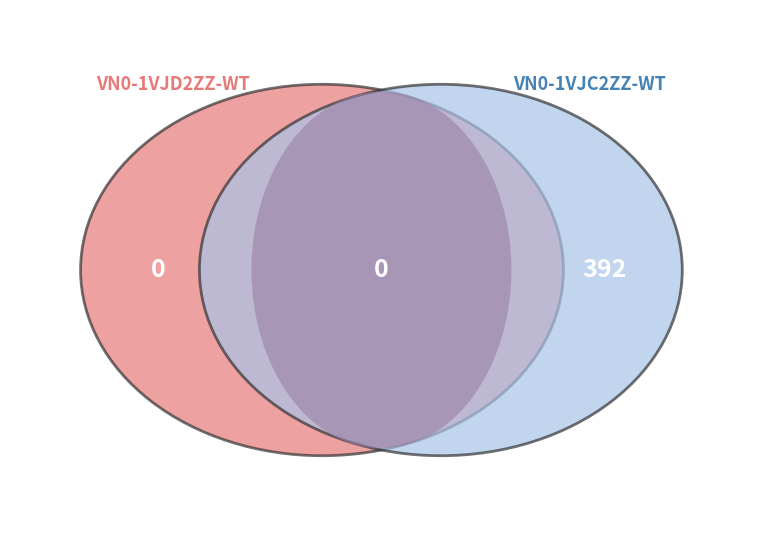

How many slices are in this pie chart?

2